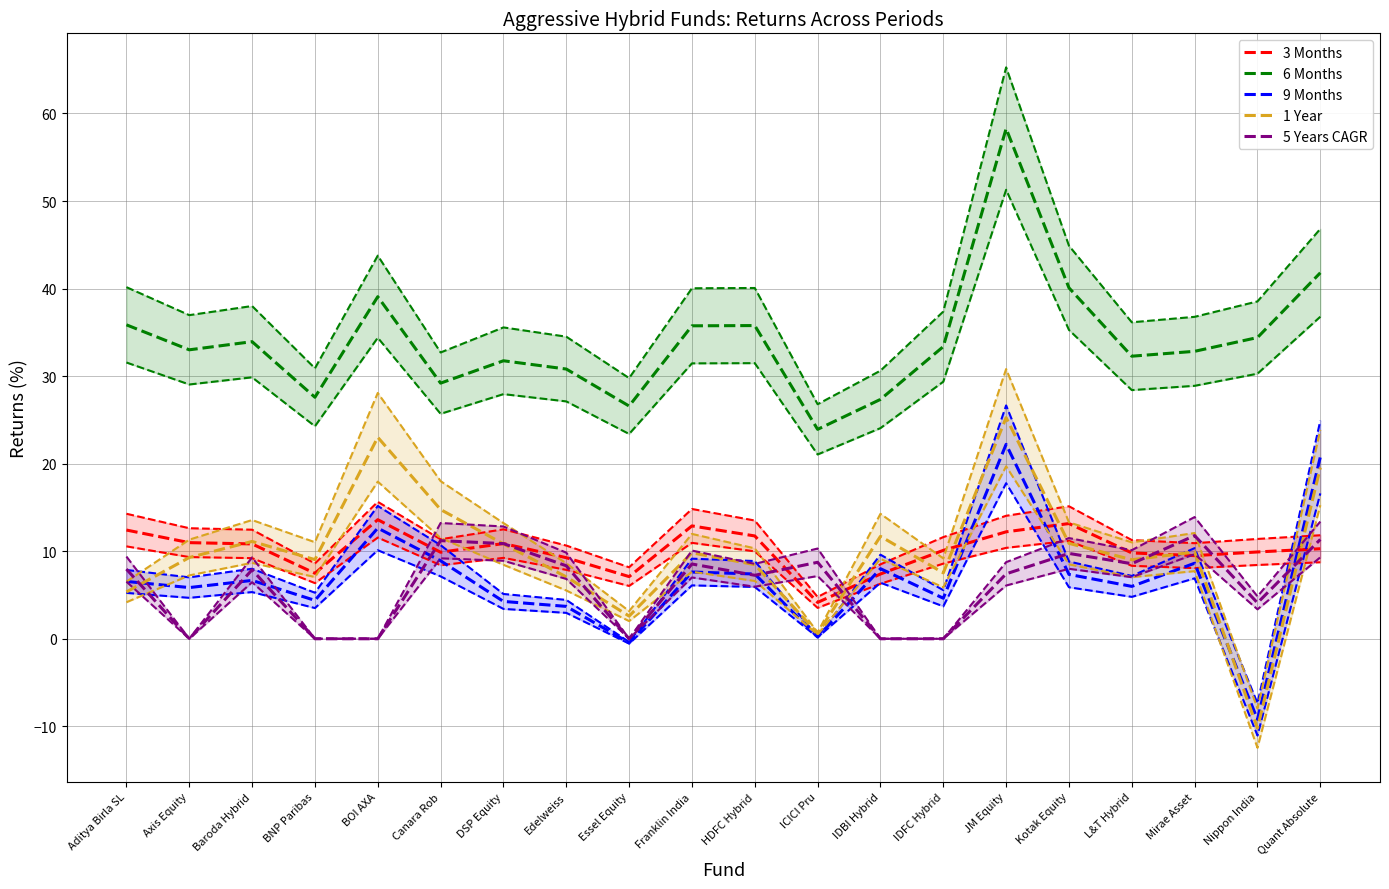

Which category has the lowest value in the 5 Years CAGR series?

Axis Equity